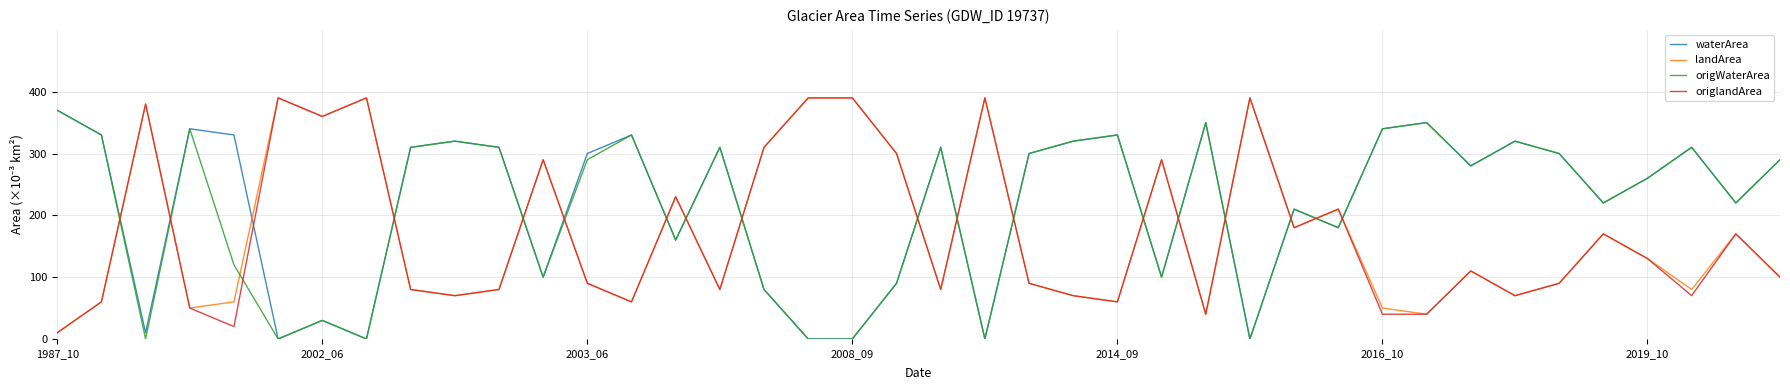

After their last crossing, which series has the higher values: origWaterArea or origlandArea?

origWaterArea